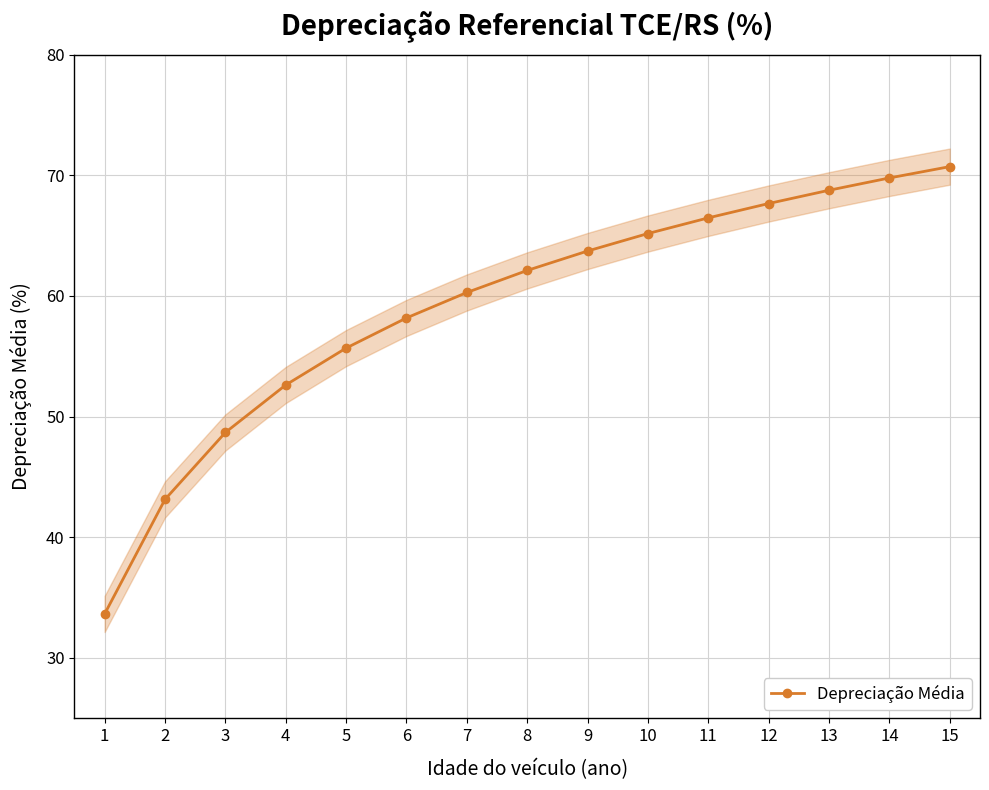

How many values exceed 62?

8